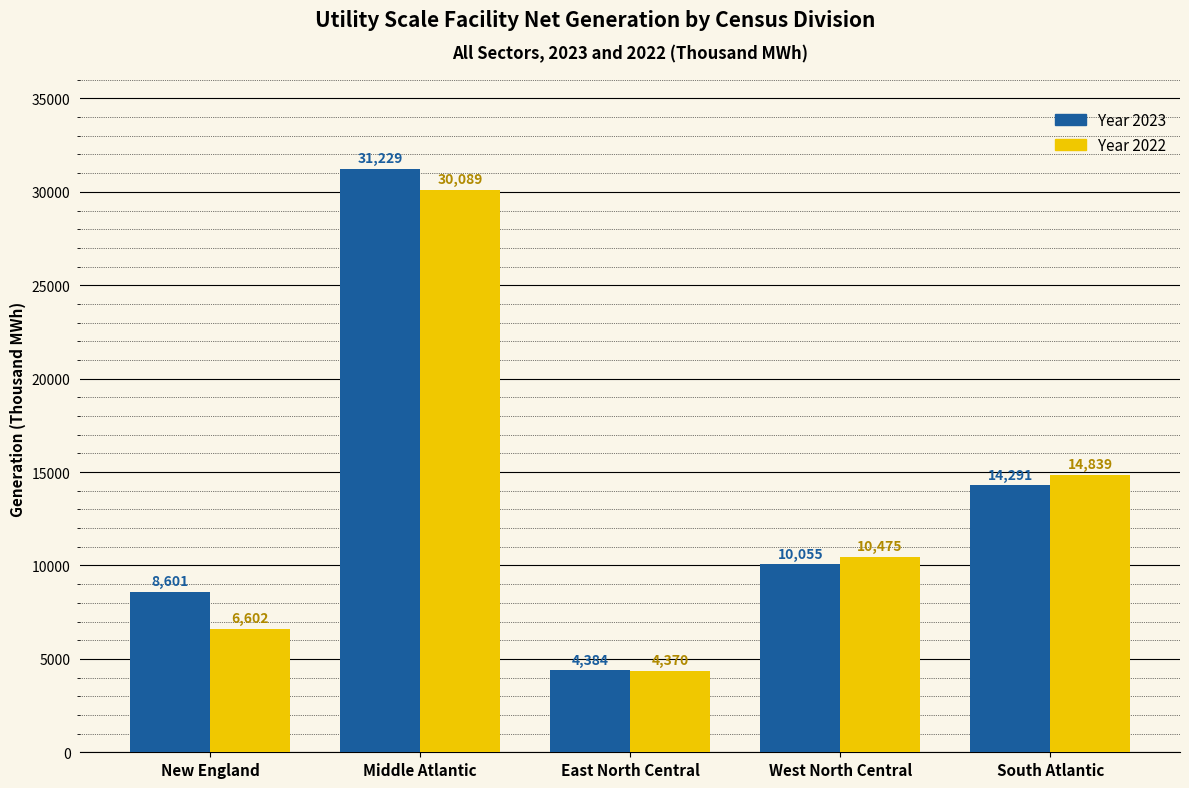

Which series has the widest spread of values?

Year 2023